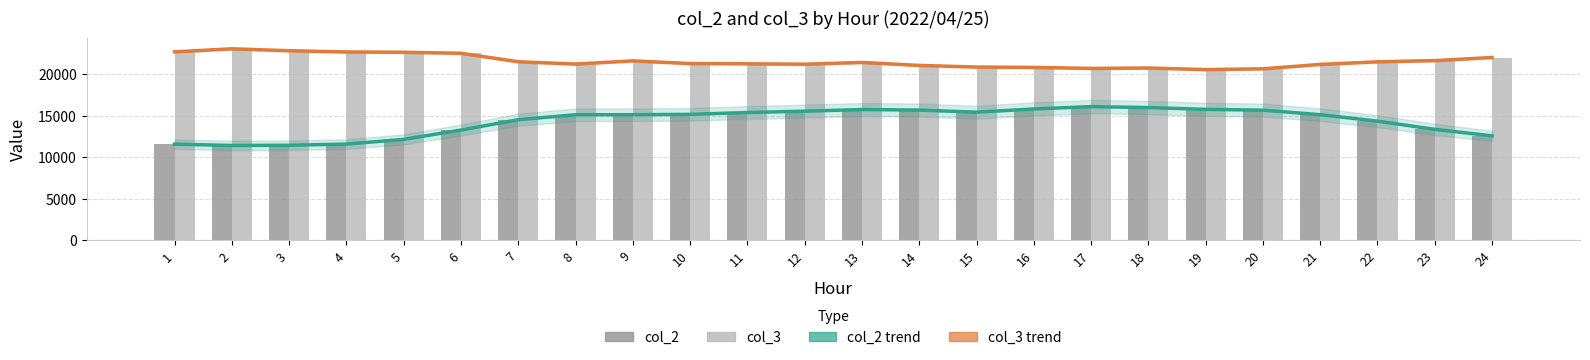

Are the bars grouped side by side (vs. stacked)?

Yes